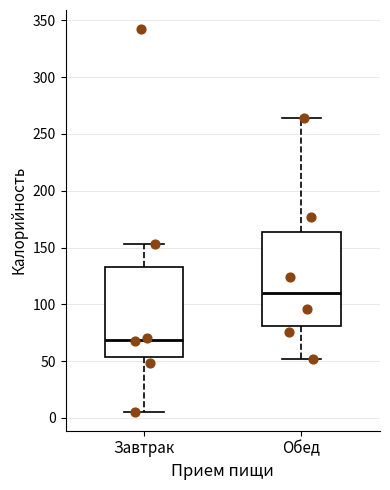

Which box has the lowest median line?

Завтрак